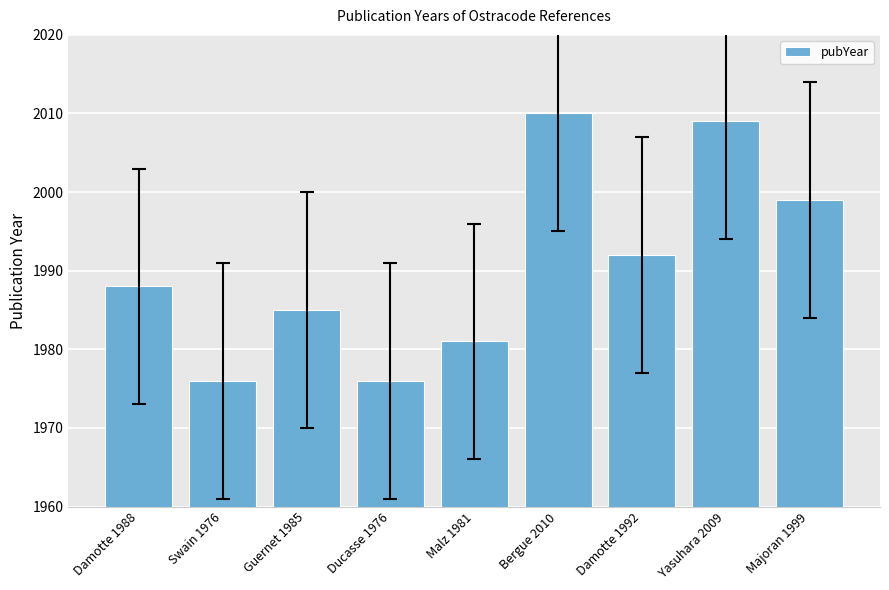

How many values are between 1981 and 1999?

5